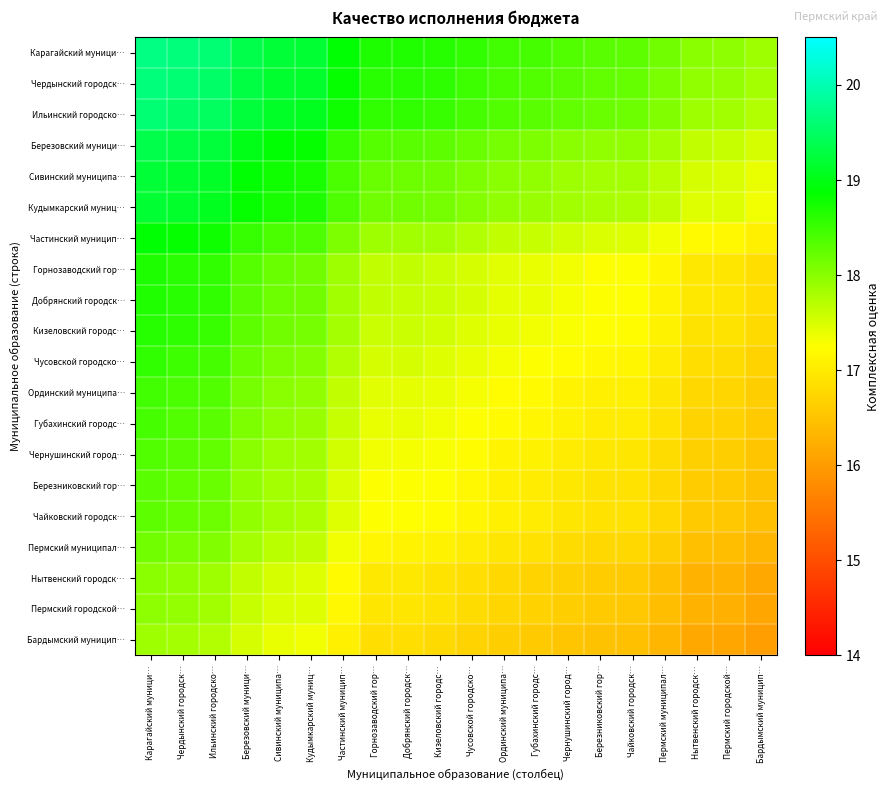

Rank the series by their maximum value, from highest to lowest.

Карагайский муници…, Чердынский городск…, Ильинский городско…, Березовский муници…, Сивинский муниципа…, Кудымкарский муниц…, Частинский муницип…, Горнозаводский гор…, Добрянский городск…, Кизеловский городс…, Чусовской городско…, Ординский муниципа…, Губахинский городс…, Чернушинский город…, Березниковский гор…, Чайковский городск…, Пермский муниципал…, Нытвенский городск…, Пермский городской…, Бардымский муницип…